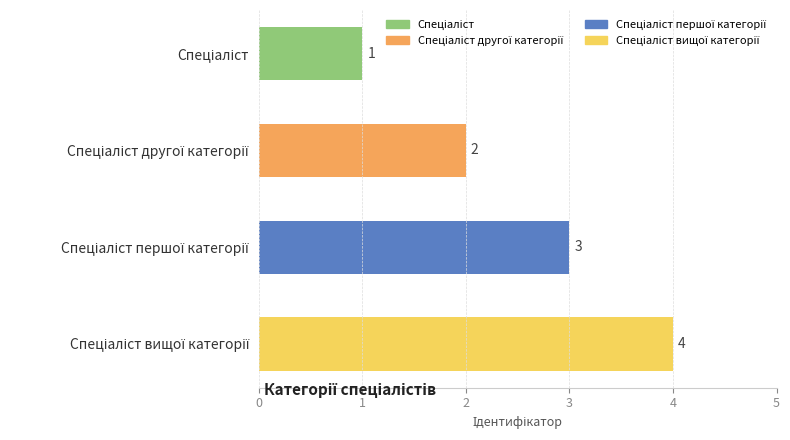

Count the number of categories in the chart.

4